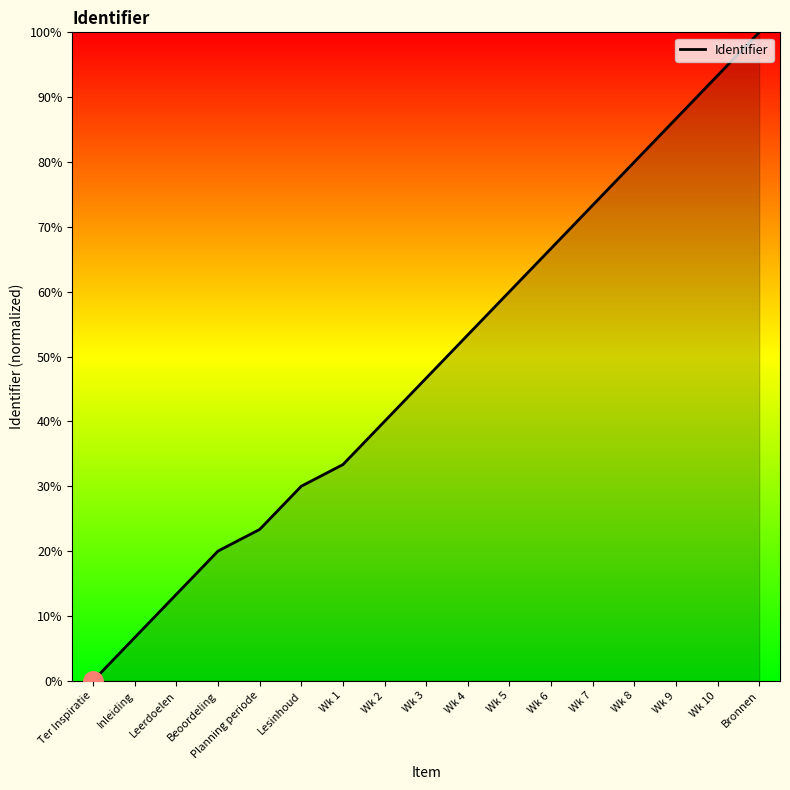

Reading left to right, what are all the values shown in this chart?

0.0	6.7	13.3	20.0	23.3	30.0	33.3	40.0	46.7	53.3	60.0	66.7	73.3	80.0	86.7	93.3	100.0